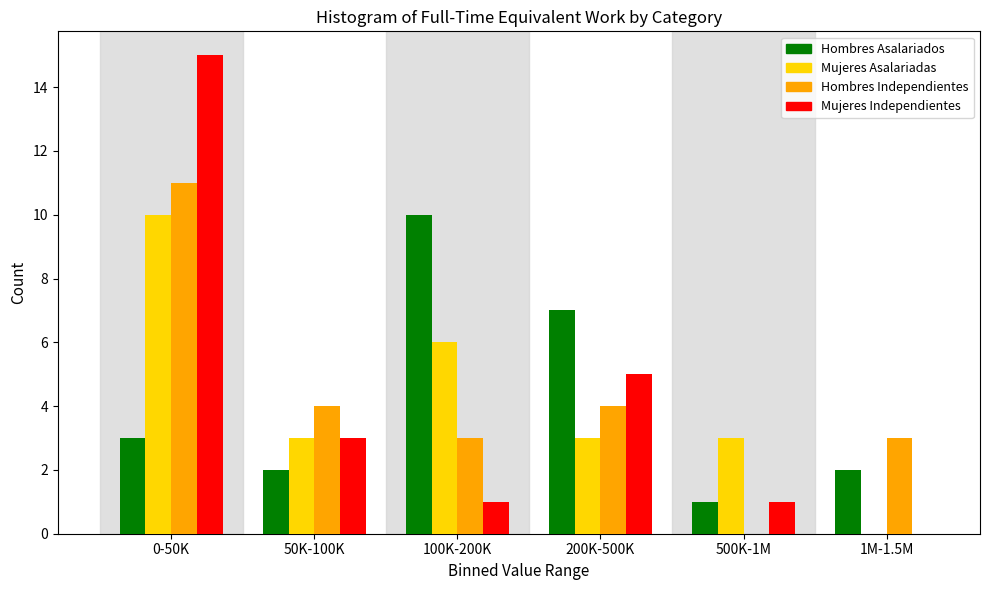

Reading right to left, extract all data points from this chart.

Hombres Asalariados: 1M-1.5M=2	500K-1M=1	200K-500K=7	100K-200K=10	50K-100K=2	0-50K=3
Mujeres Asalariadas: 1M-1.5M=0	500K-1M=3	200K-500K=3	100K-200K=6	50K-100K=3	0-50K=10
Hombres Independientes: 1M-1.5M=3	500K-1M=0	200K-500K=4	100K-200K=3	50K-100K=4	0-50K=11
Mujeres Independientes: 1M-1.5M=0	500K-1M=1	200K-500K=5	100K-200K=1	50K-100K=3	0-50K=15